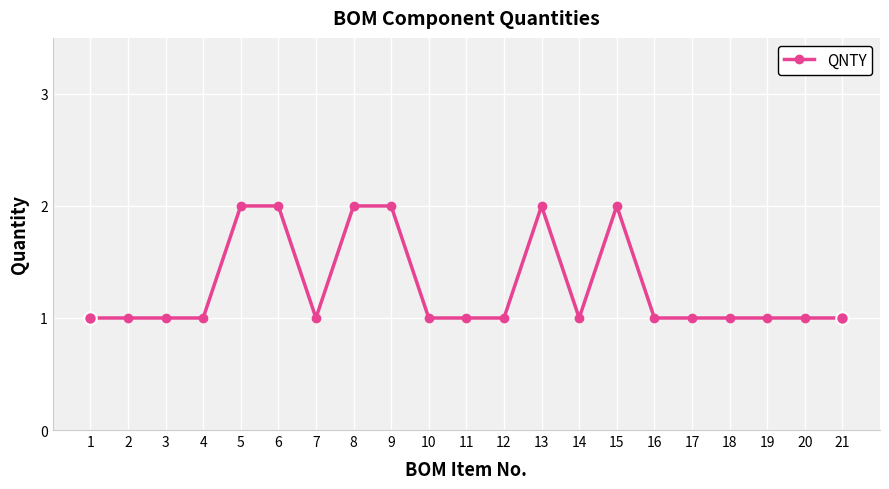

What is the value of the 18th point from the left?

1